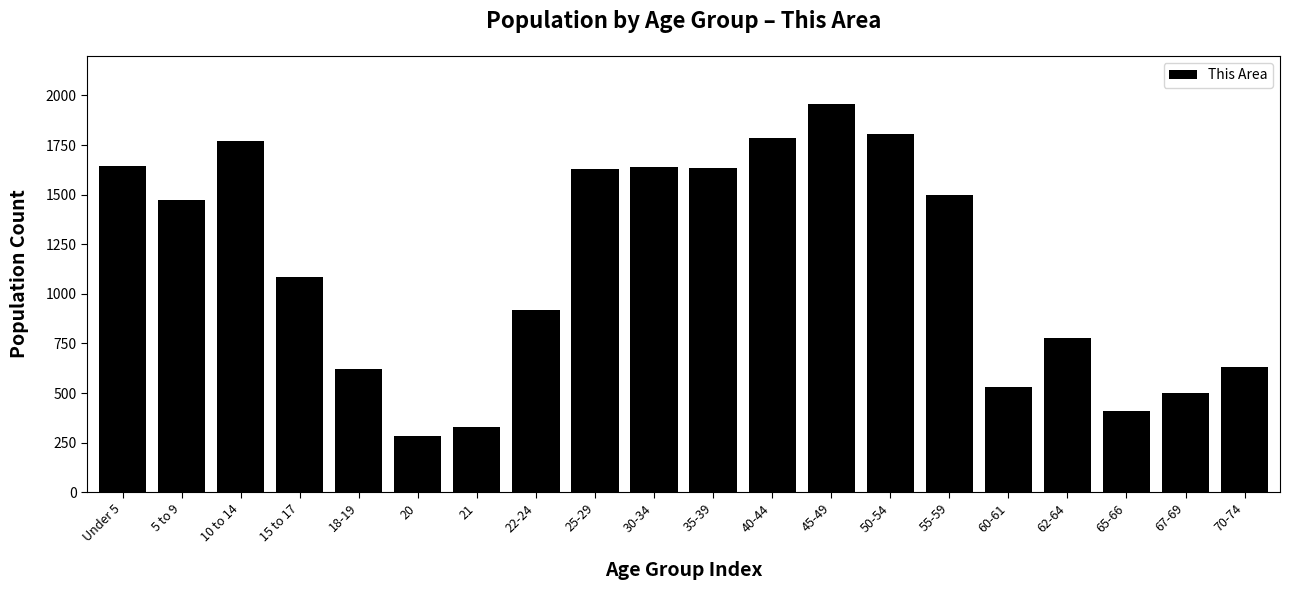

The value at 18-19 is 225. True or false?

False